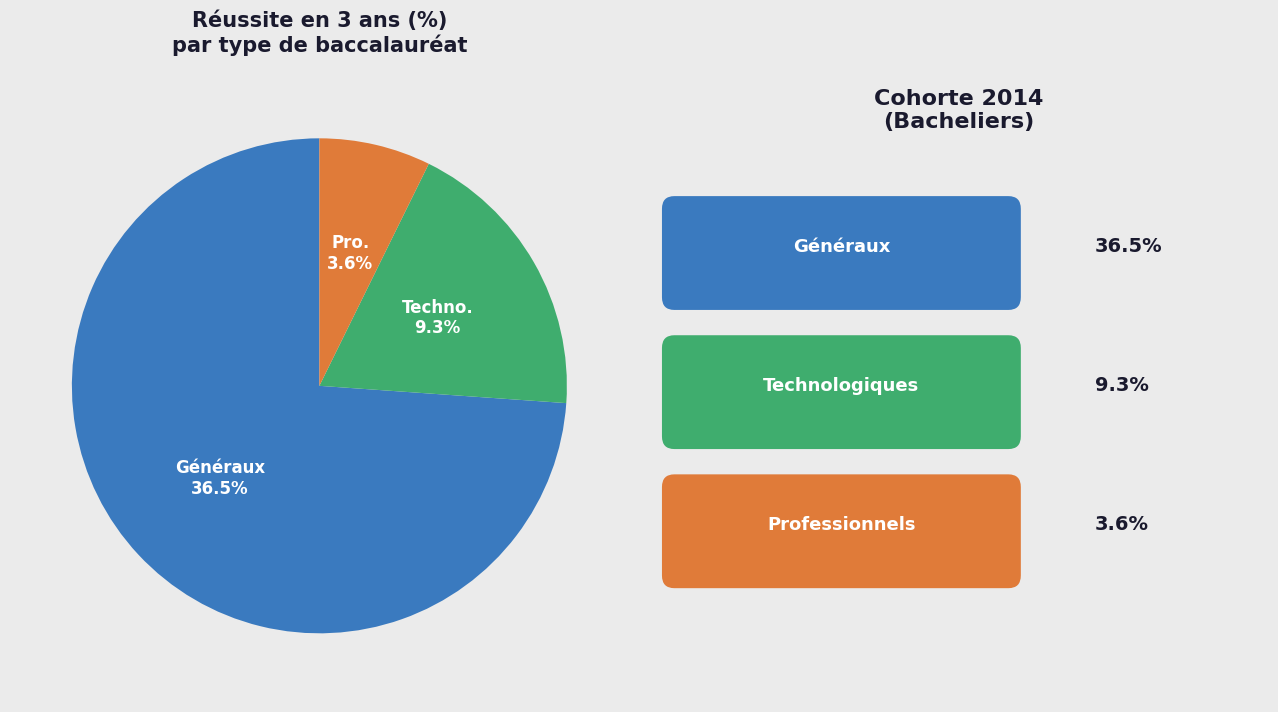

Combined, do Bacheliers généraux and Bacheliers technologiques account for over 50%?

Yes